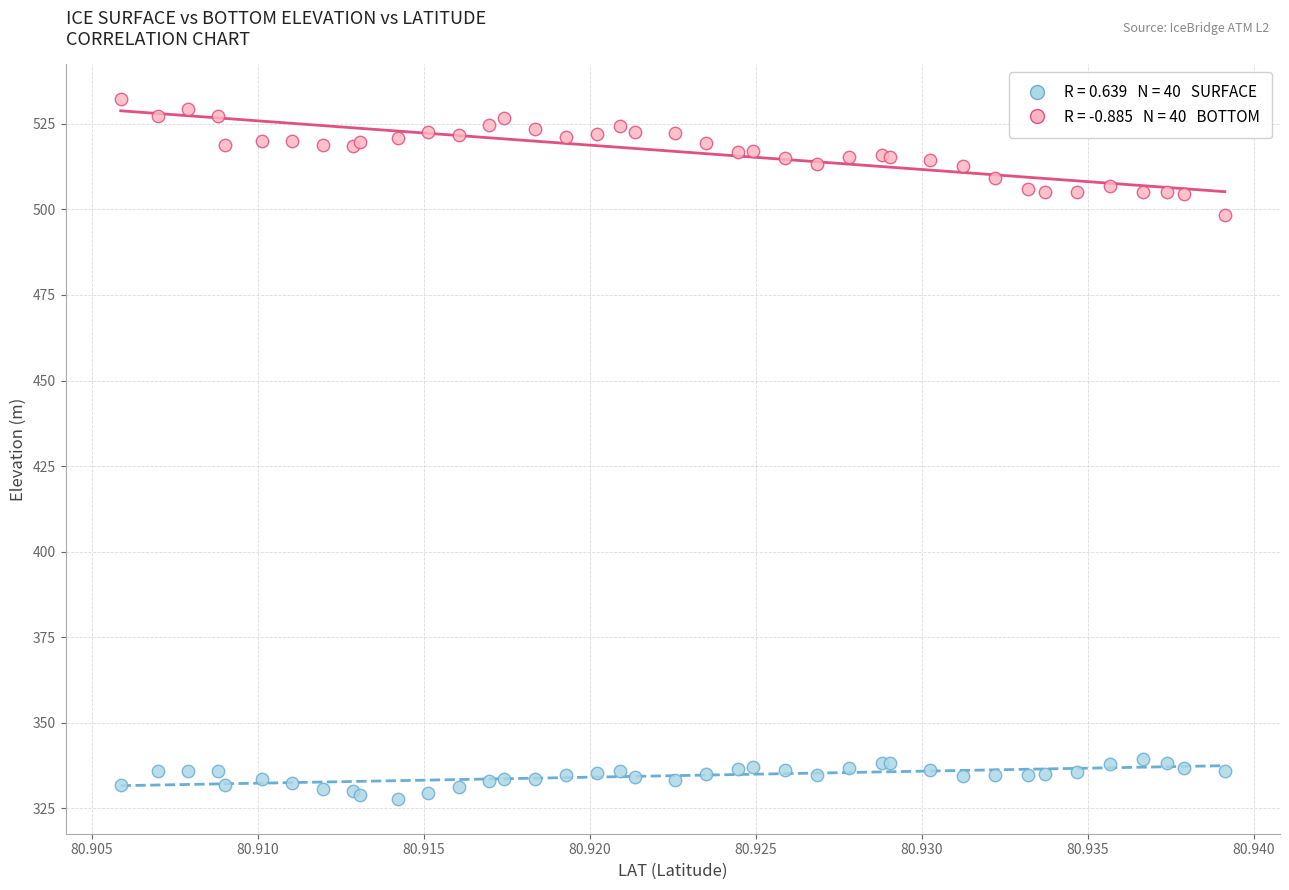

Across all series, what Y value is closest to 429?

498.5